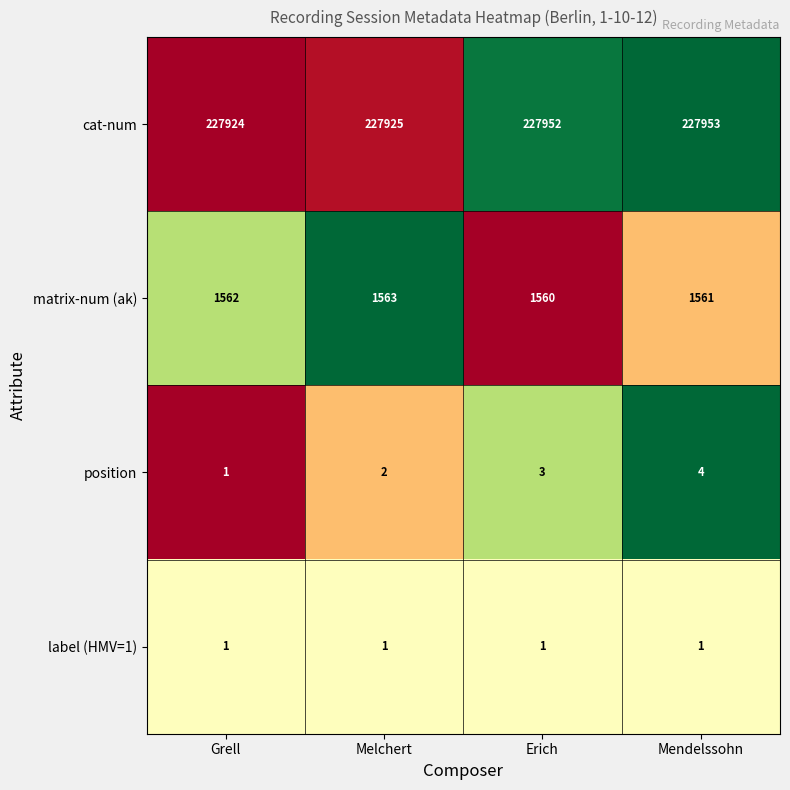

Which series has the largest range (max minus min)?

cat-num